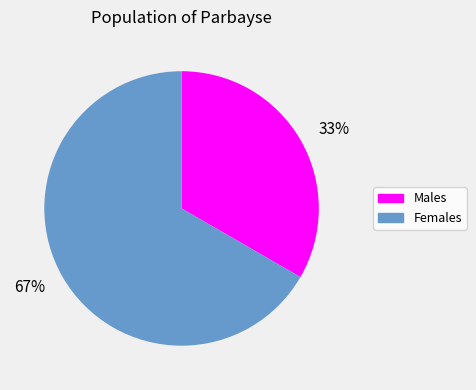

Is it true that 67% is 60% of the pie?

False